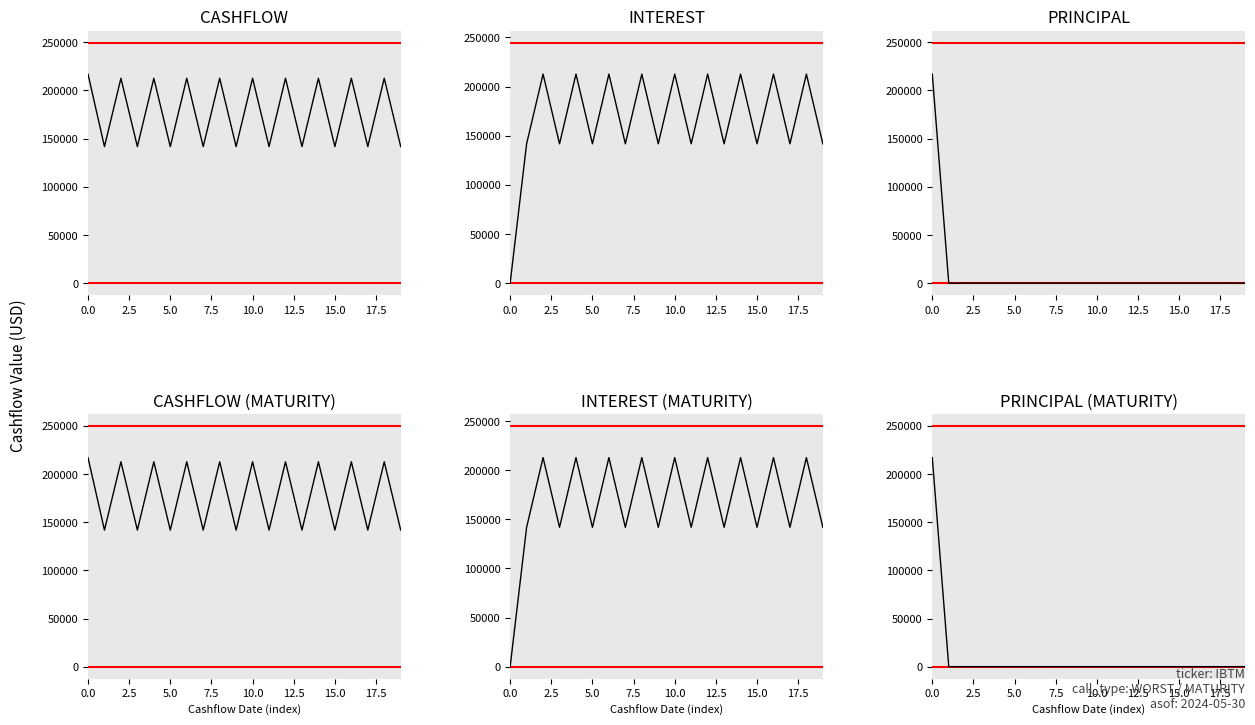

Which series has the widest spread of values?

PRINCIPAL